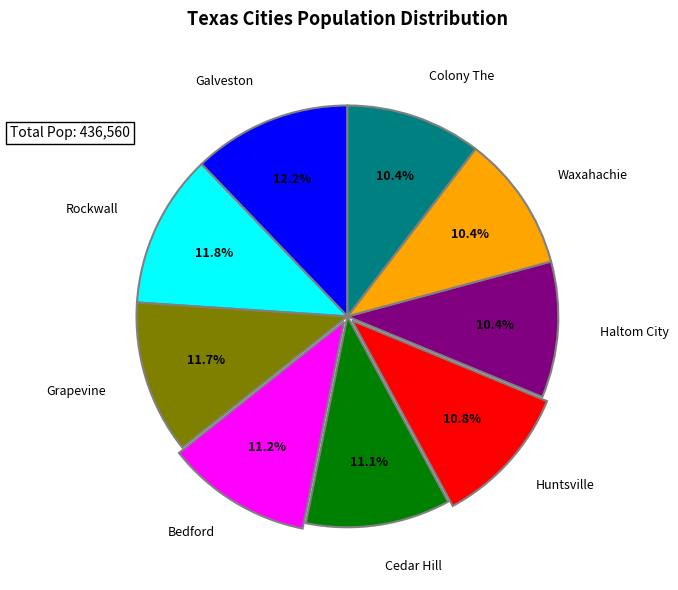

Does any single category account for the majority?

No